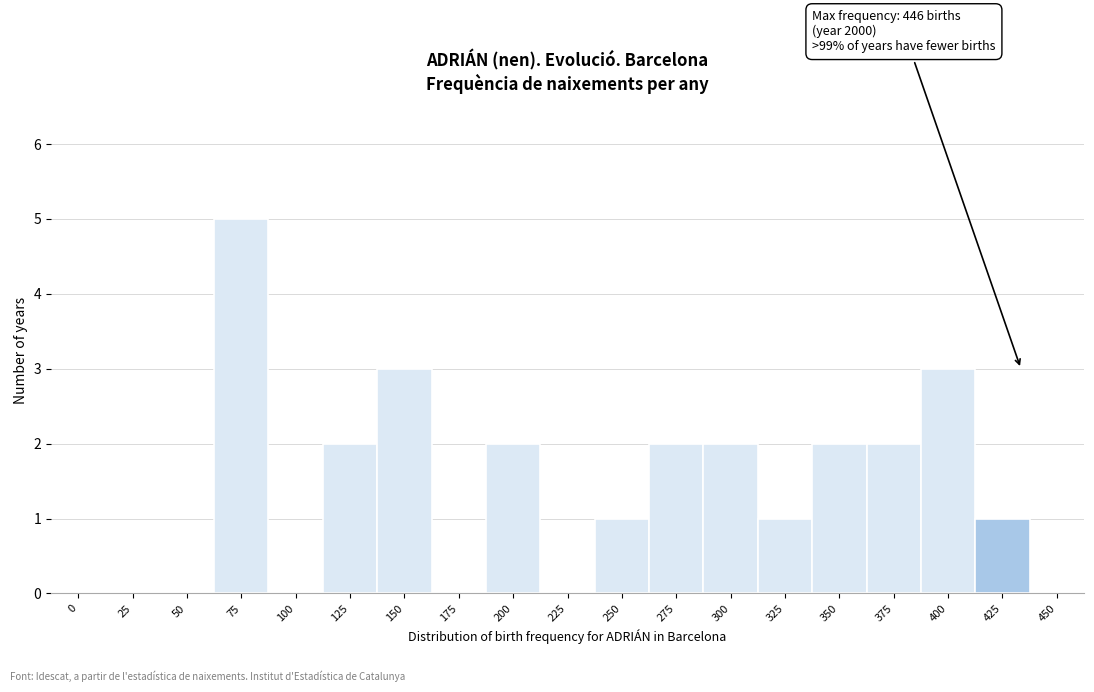

Reading right to left, list all the values displayed in this chart.

450=0	425=1	400=3	375=2	350=2	325=1	300=2	275=2	250=1	225=0	200=2	175=0	150=3	125=2	100=0	75=5	50=0	25=0	0=0